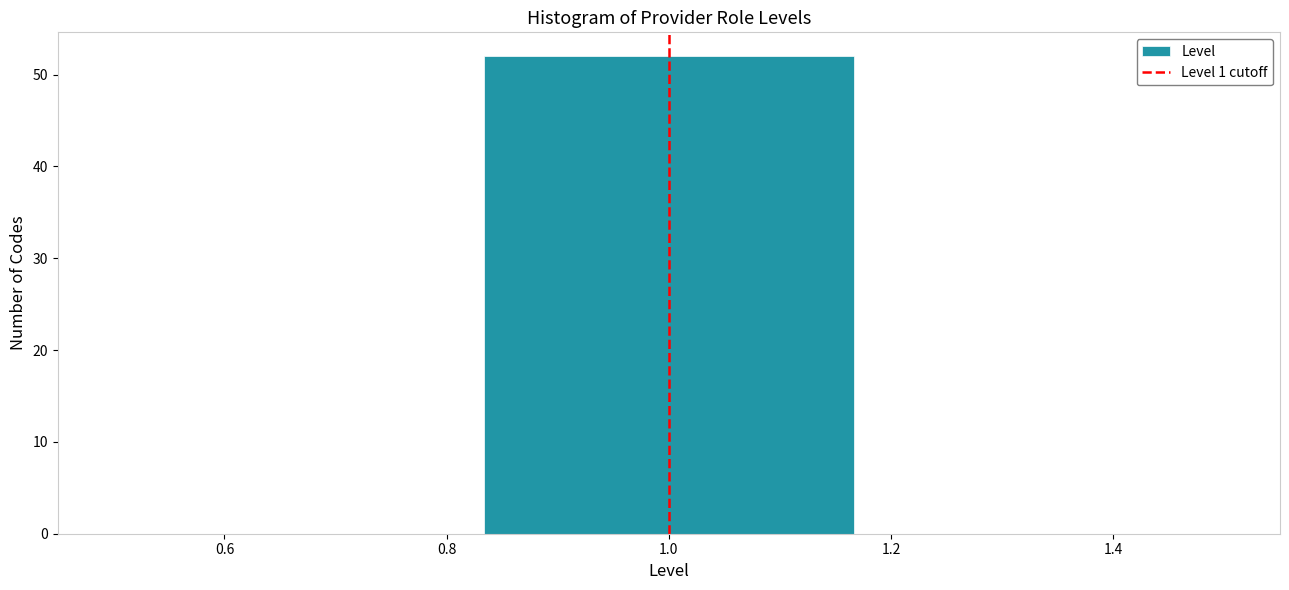

Over which range of the x-axis is the bar tallest?

0.84 to 1.16